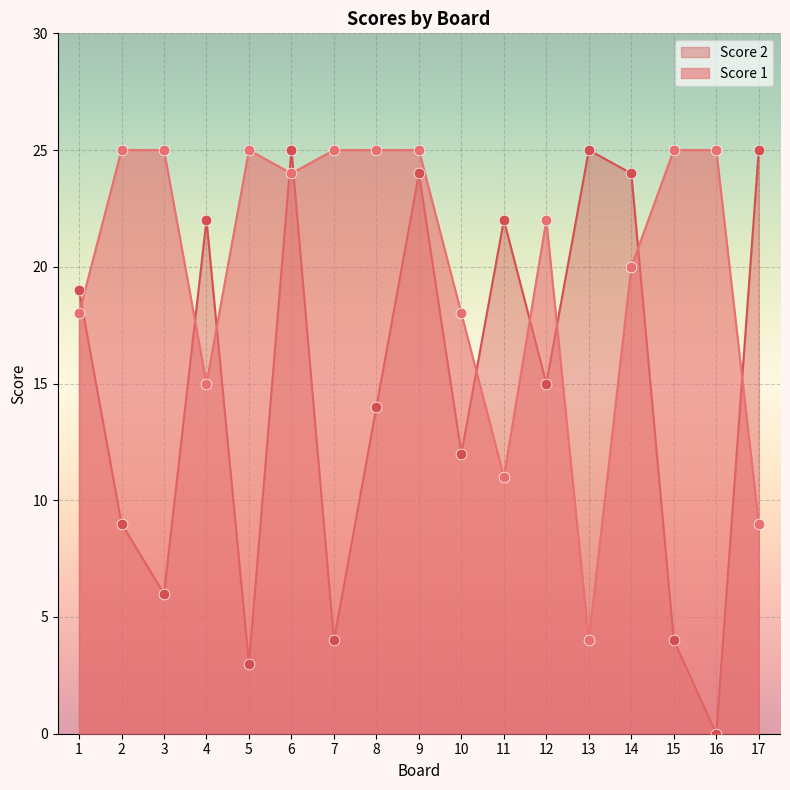

What are all the series names shown in the legend?

Score 2, Score 1